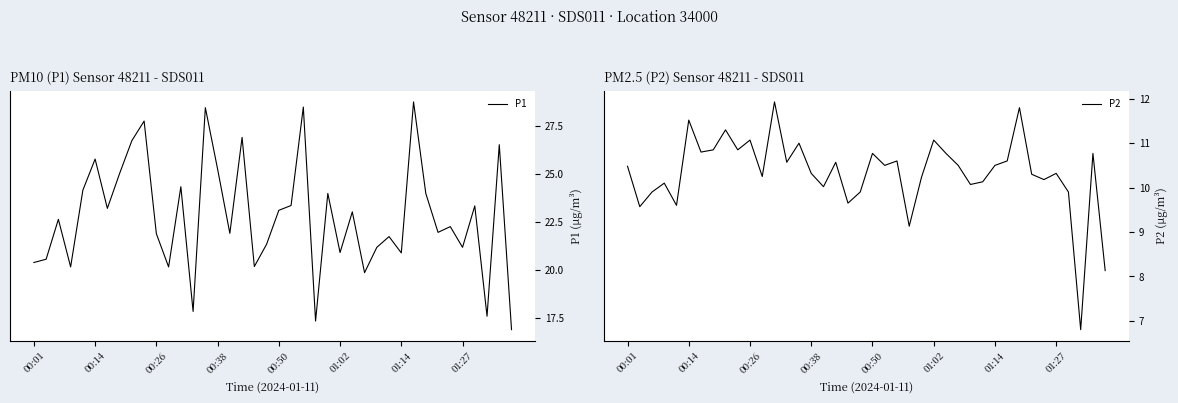

What is the maximum value for P2?

11.9